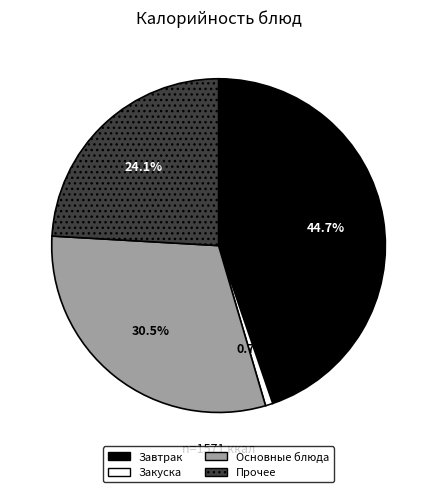

Rank the categories by value from lowest to highest.

Закуска, Прочее, Основные блюда, Завтрак